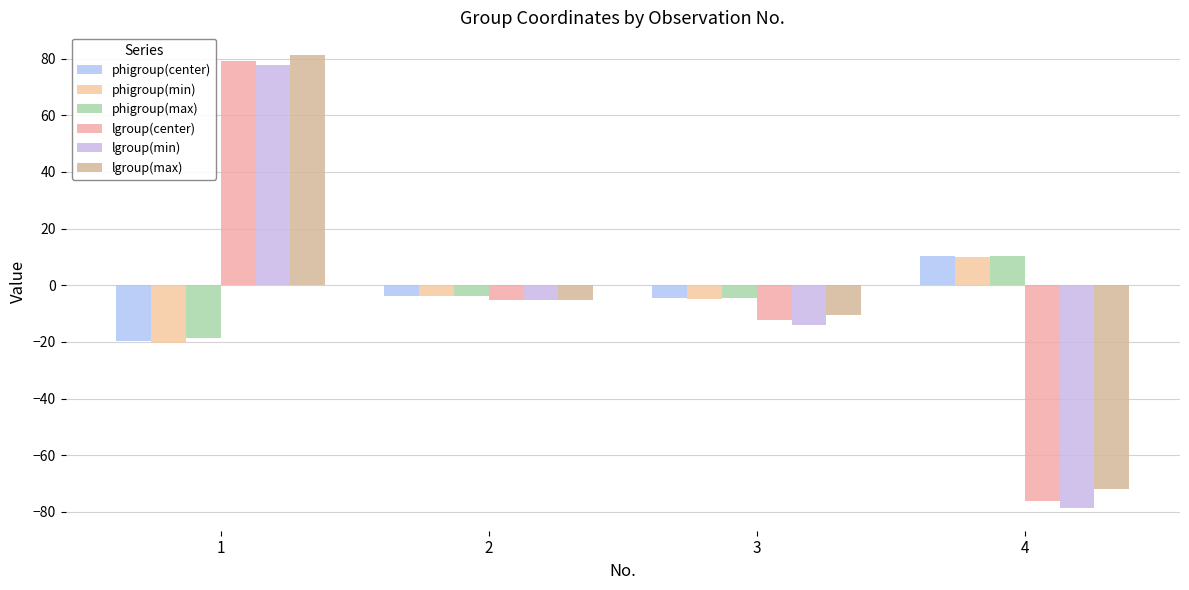

What is the lowest value of the phigroup(center) series?

-19.6